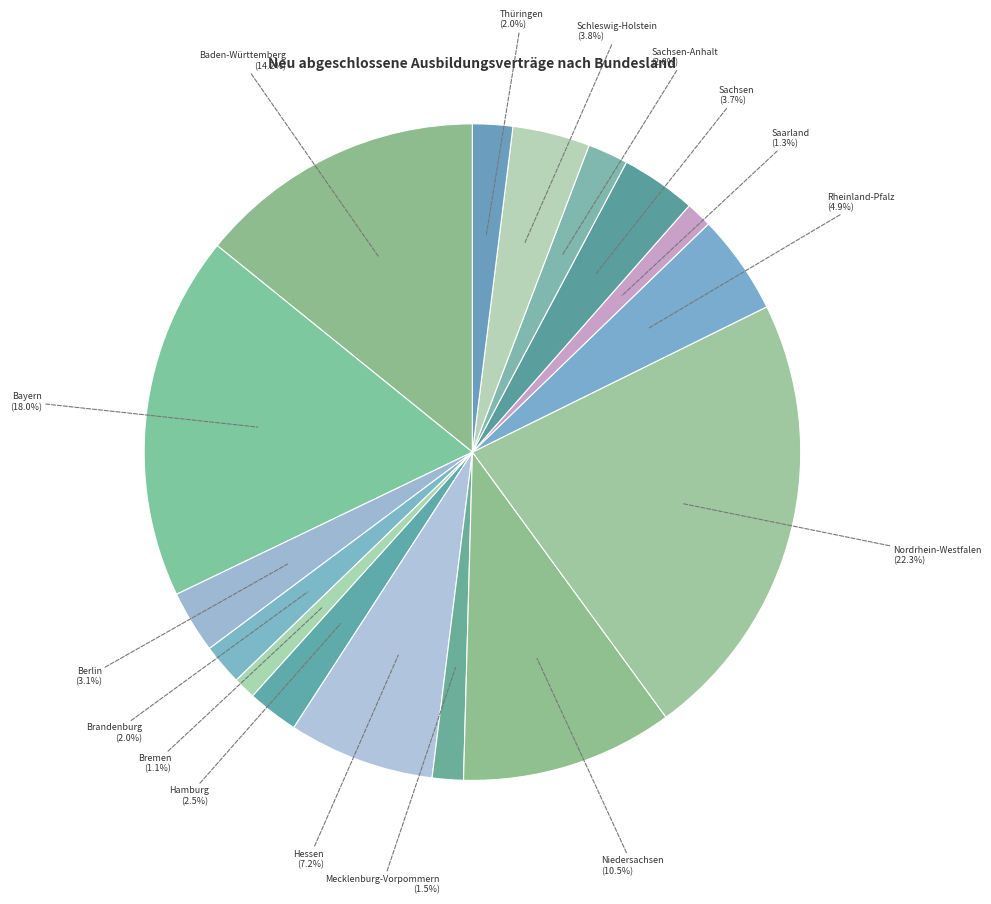

Is there any slice that represents more than half of the pie?

No